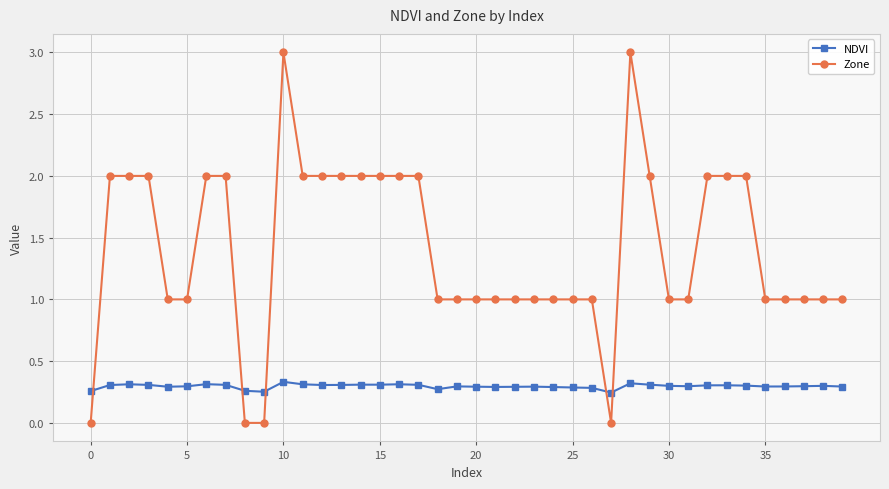

How many lines are shown in the chart?

2